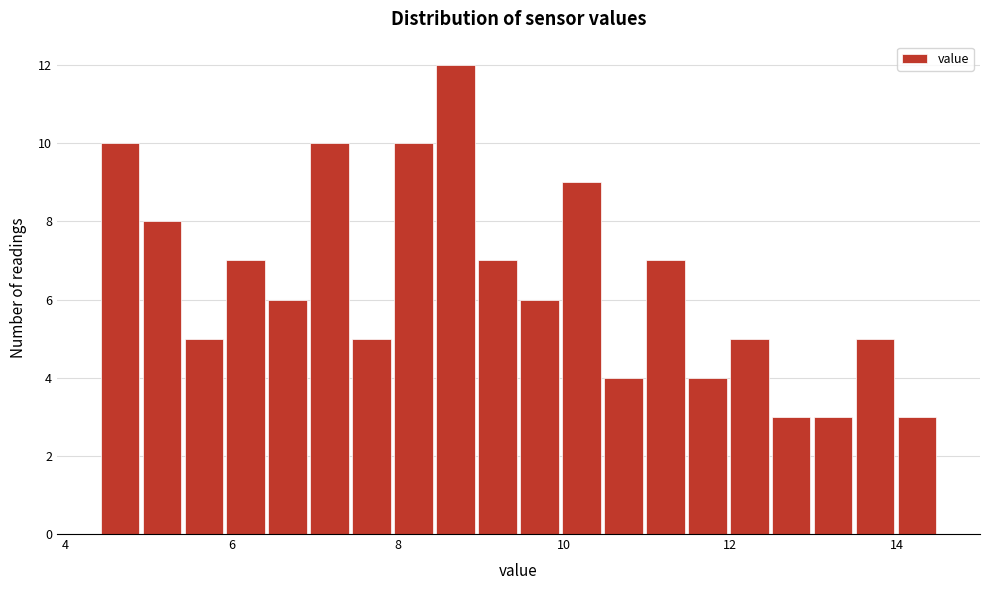

Read against the x-axis, roughly where is the centre of the tallest bar?

8.6